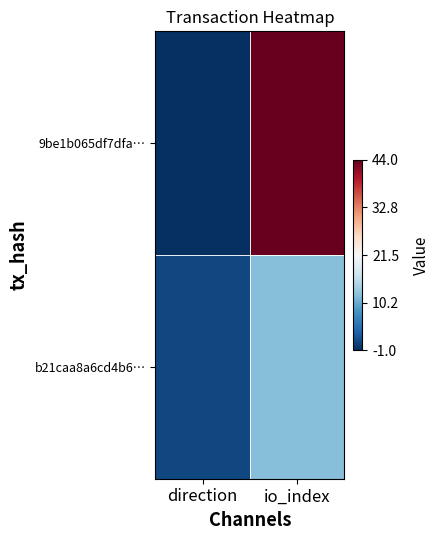

Rank the series at io_index from lowest to highest value.

b21caa8a6cd4b6…, 9be1b065df7dfa…